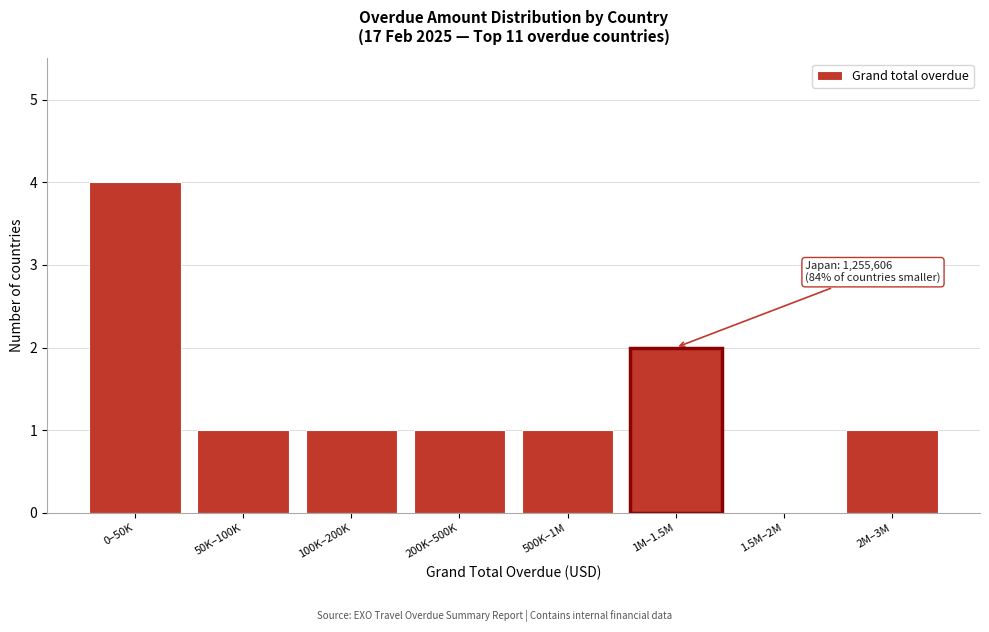

Reading left to right, transcribe all the data shown in this chart.

0–50K=4	50K–100K=1	100K–200K=1	200K–500K=1	500K–1M=1	1M–1.5M=2	1.5M–2M=0	2M–3M=1